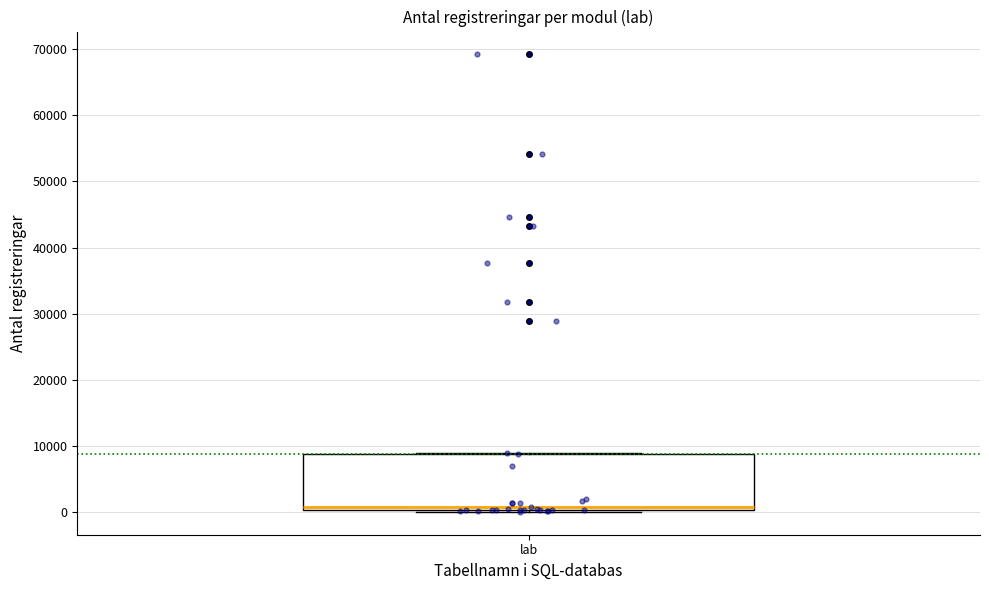

Transcribe this box plot: give where the median line is, the range the box spans, and where the two whiskers end, as read against the y-axis. The values are not printed on the chart, so give them approximately, as read against the axis.

median 1000, box 0 to 9000, whiskers 0 to 9000